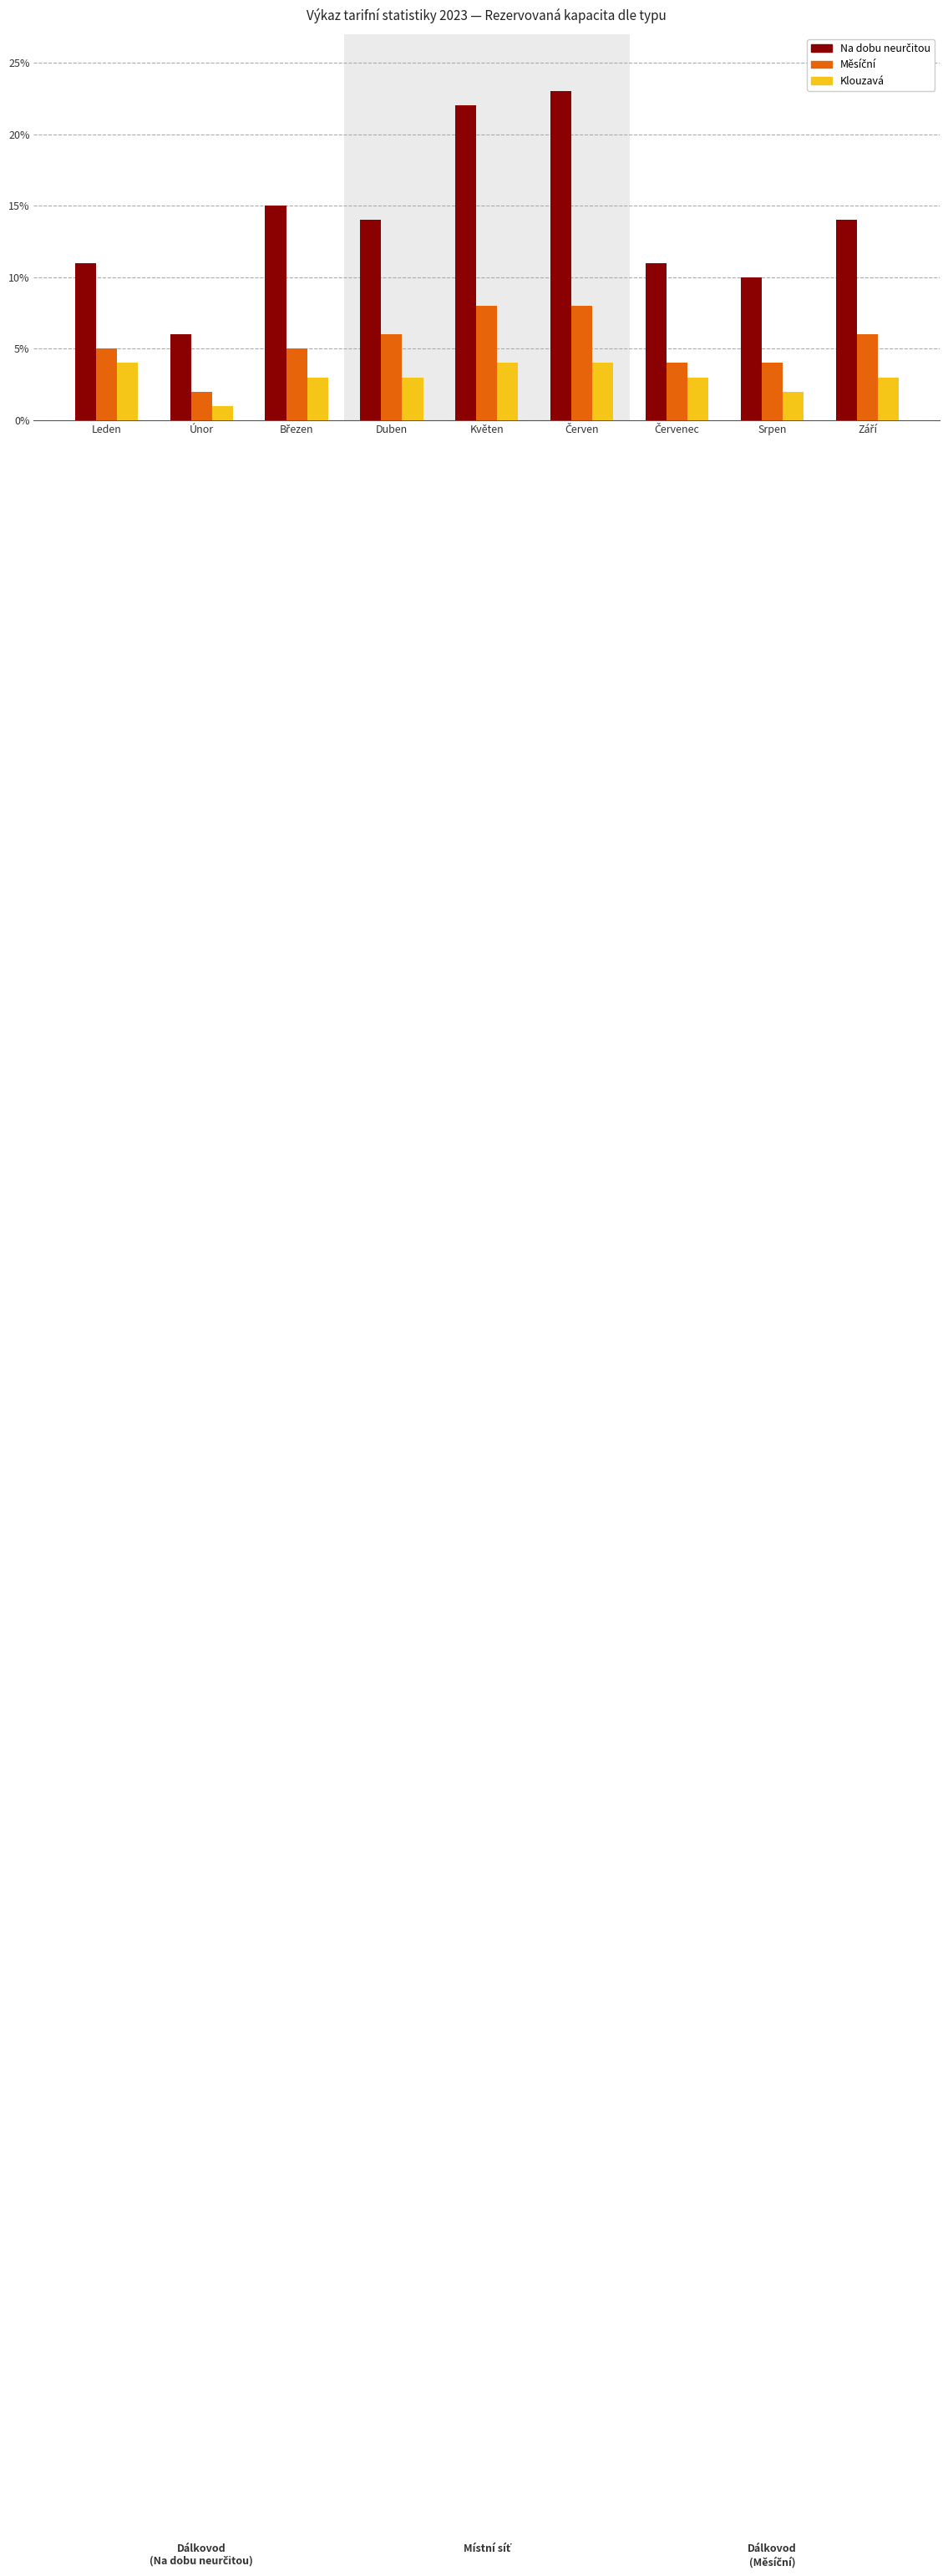

What is the total value across all series at Únor?

9